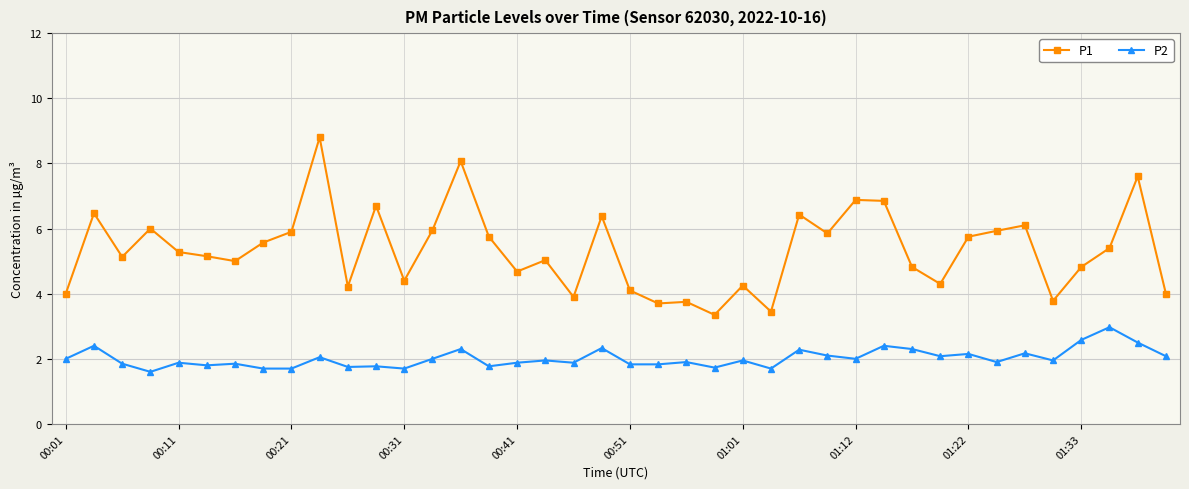

True or false: P1 and P2 intersect in this chart.

False